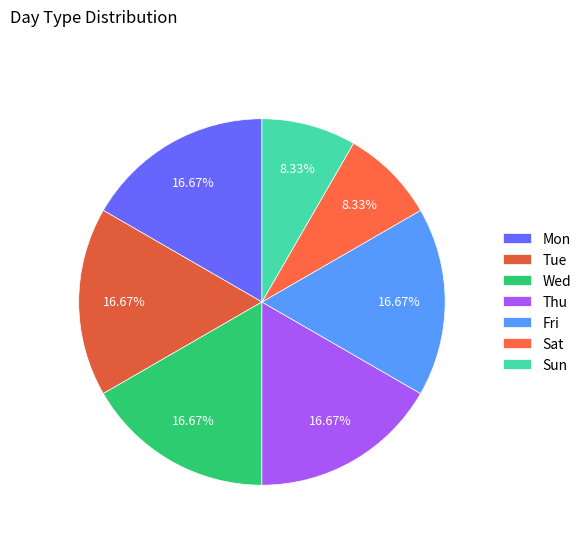

How many slices are in this pie chart?

7